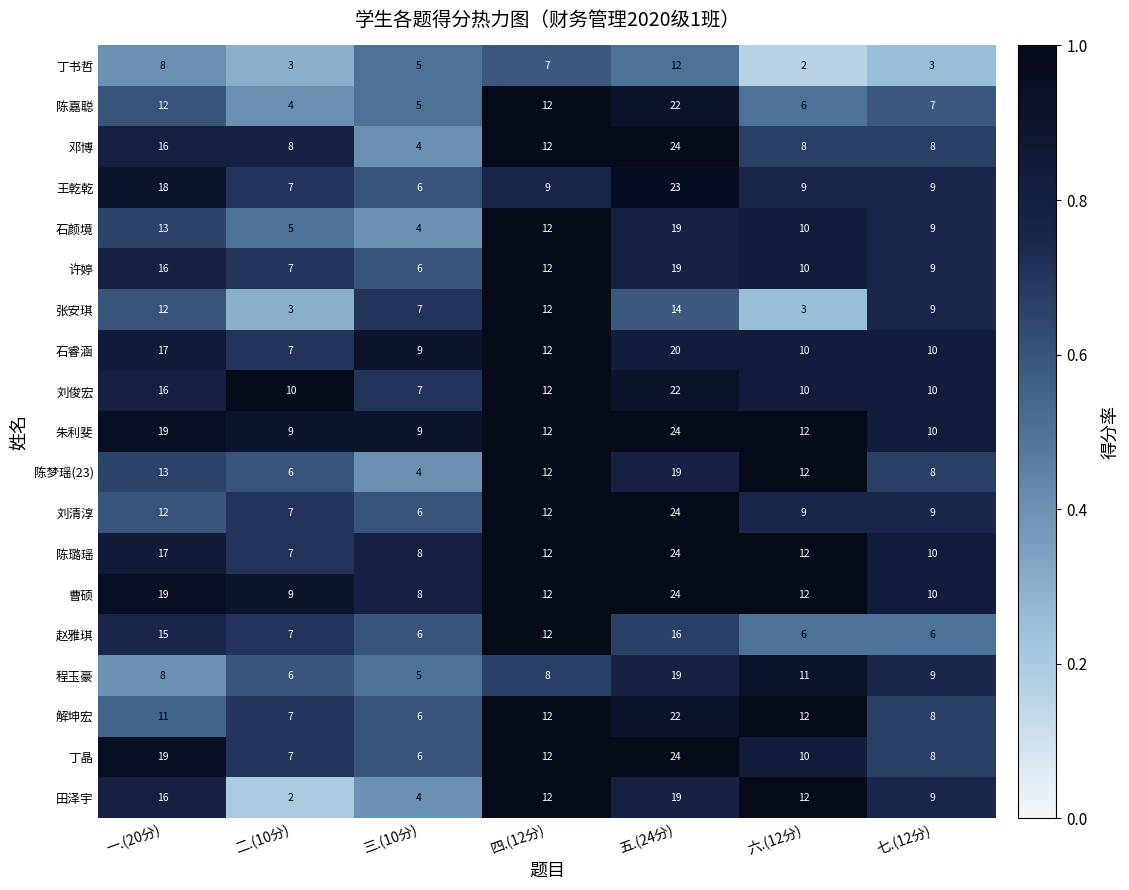

What is the spread (max minus min) of values at 六.(12分)?

10